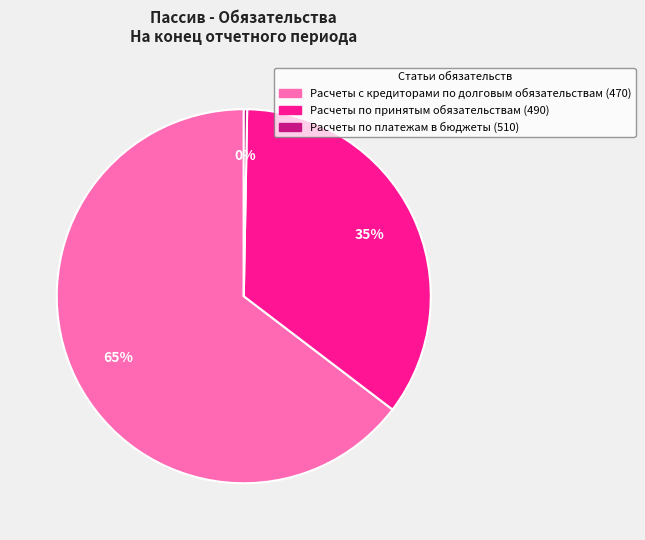

What percentage is the Расчеты по принятым обязательствам (490) slice, to the nearest percent?

35%